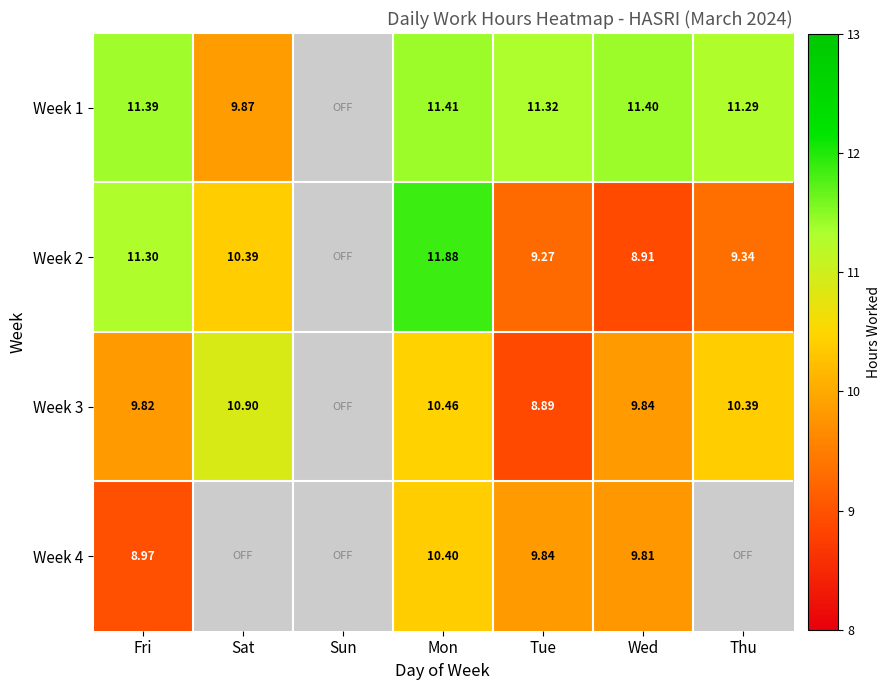

Between Thu and Mon, which is larger?

Mon